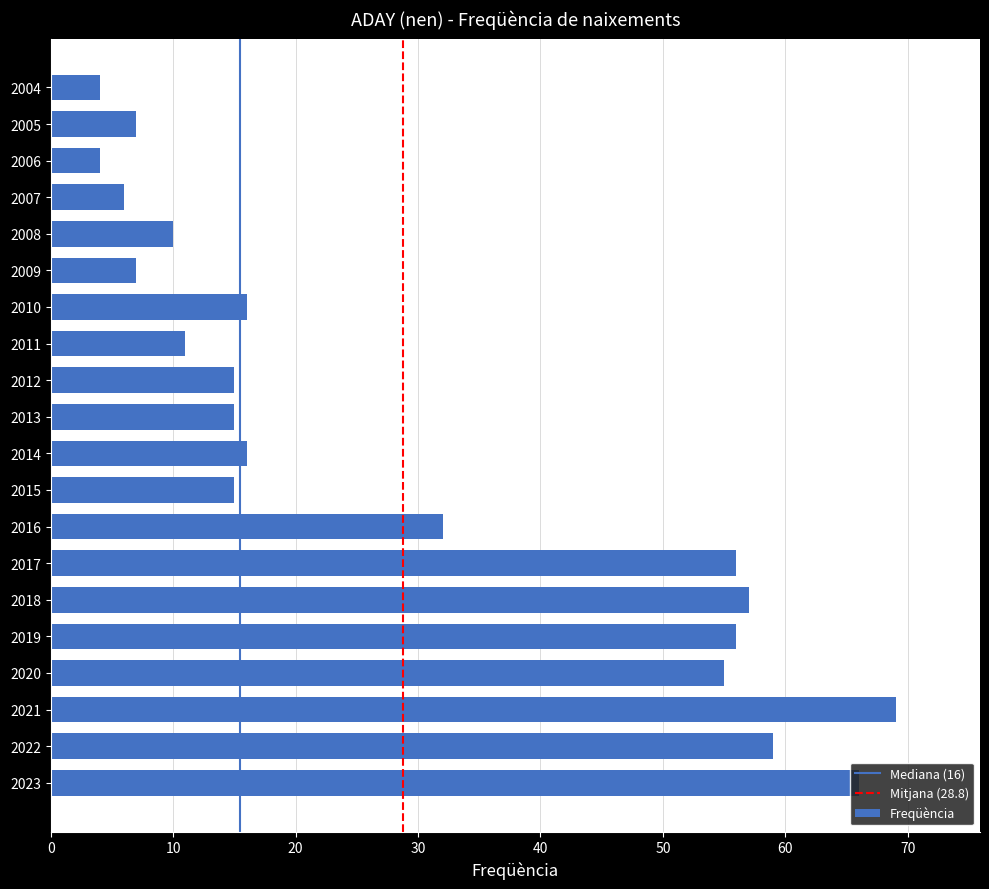

What is the approximate value at 2021?

69